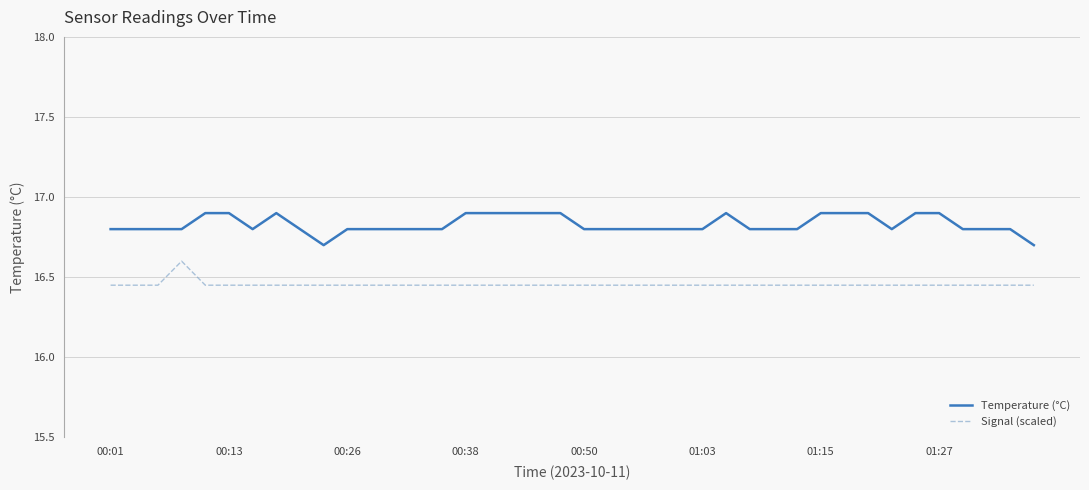

What is the difference between the second highest and minimum values in the Temperature (°C) series?

0.2